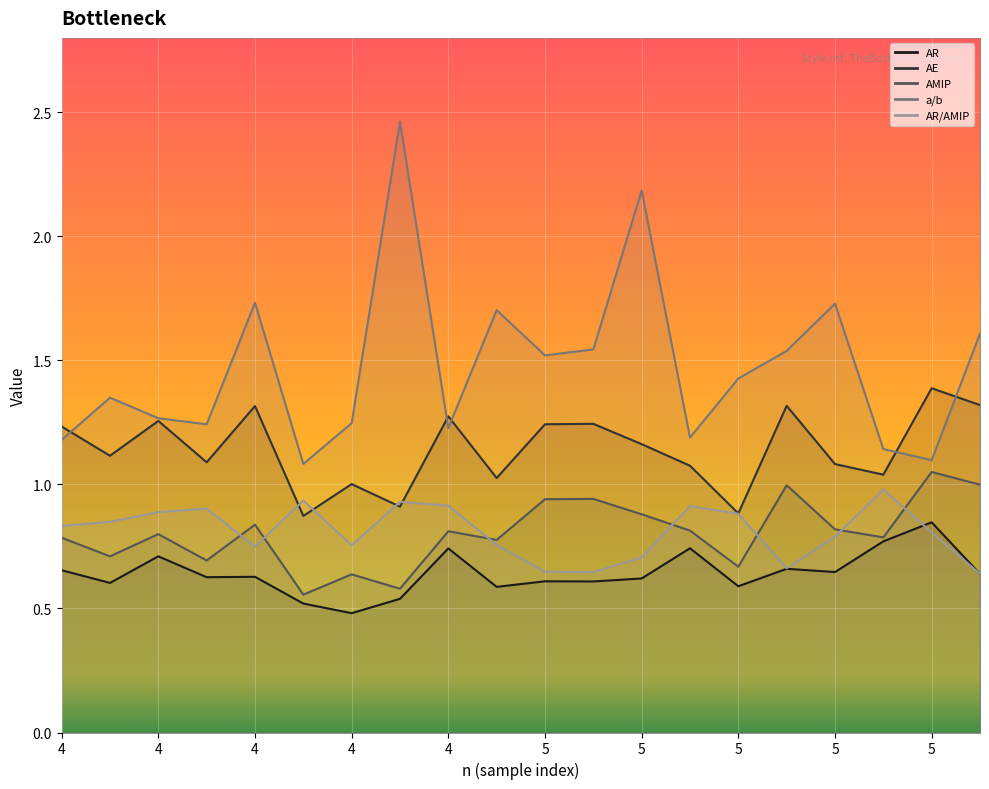

How many lines are shown in the chart?

5